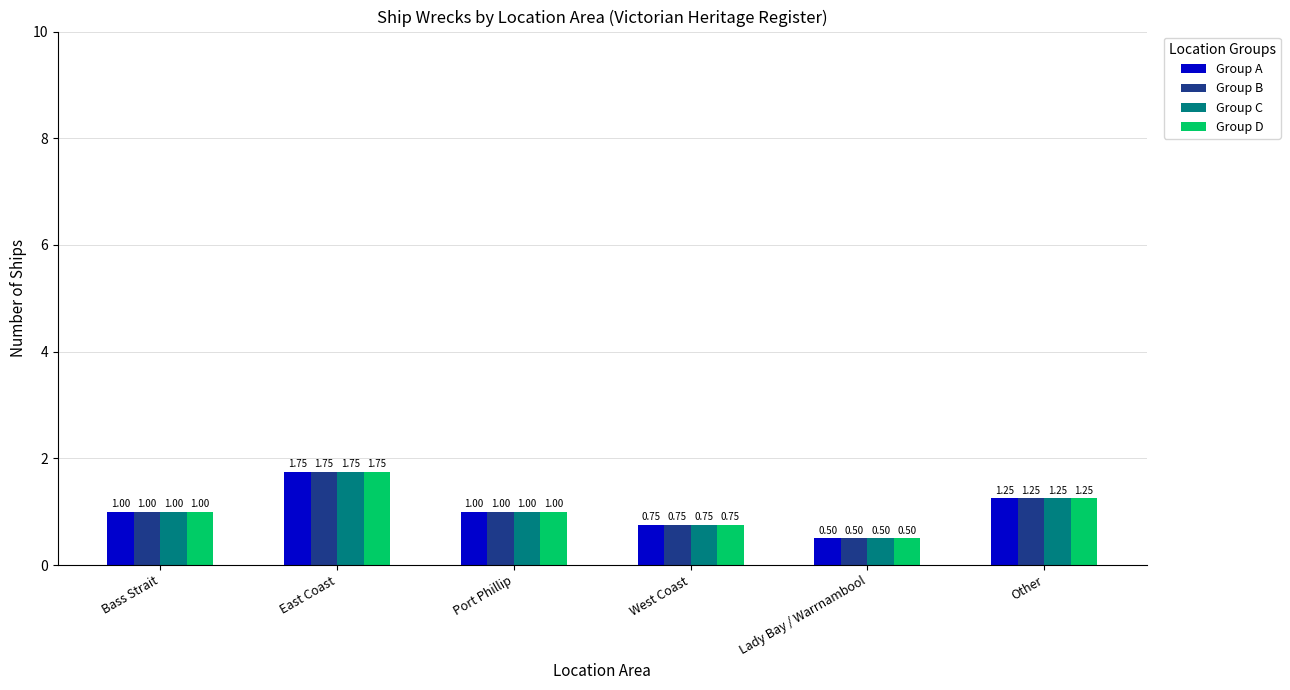

How many groups of bars are there?

6